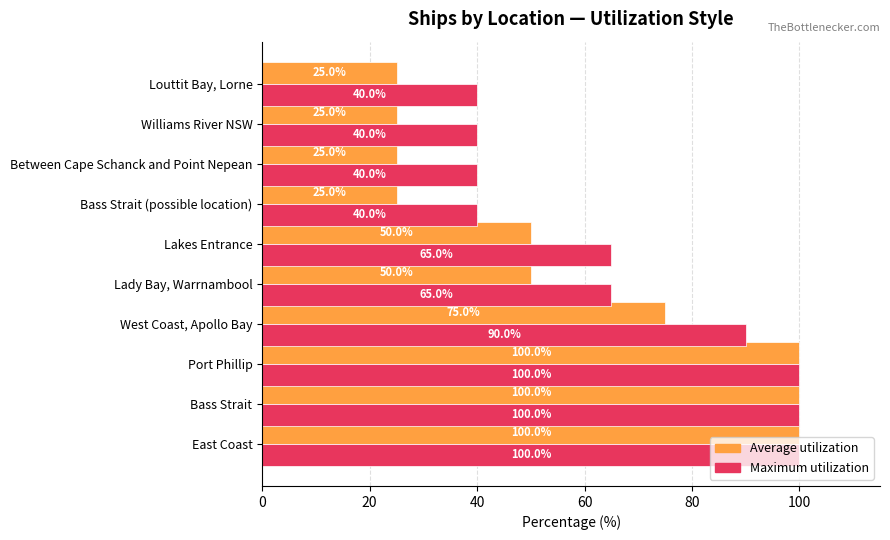

What is the difference between the second highest and minimum values in the Average utilization series?

75